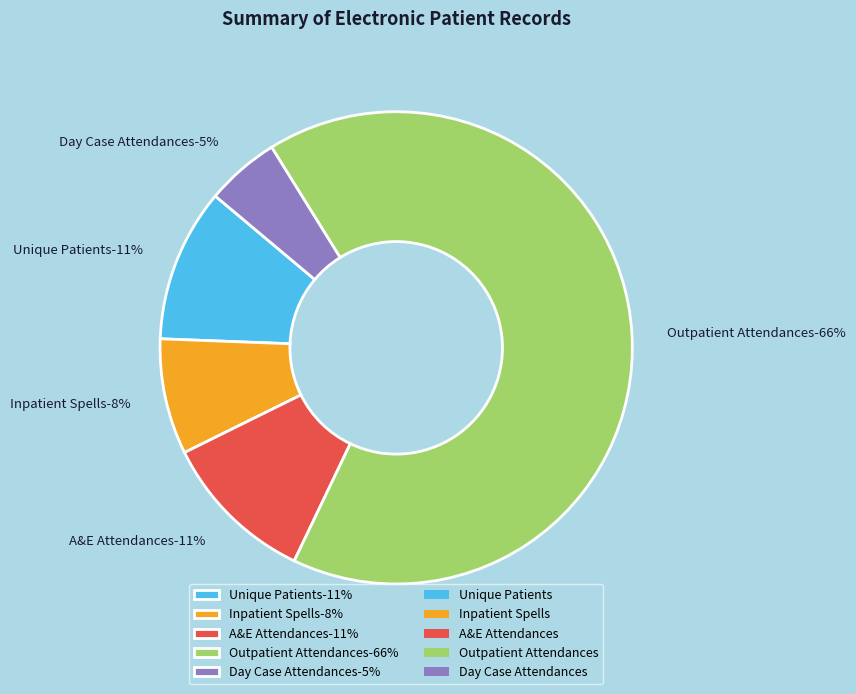

To the nearest percent, what is the difference between the largest and smallest slice percentages?

61%